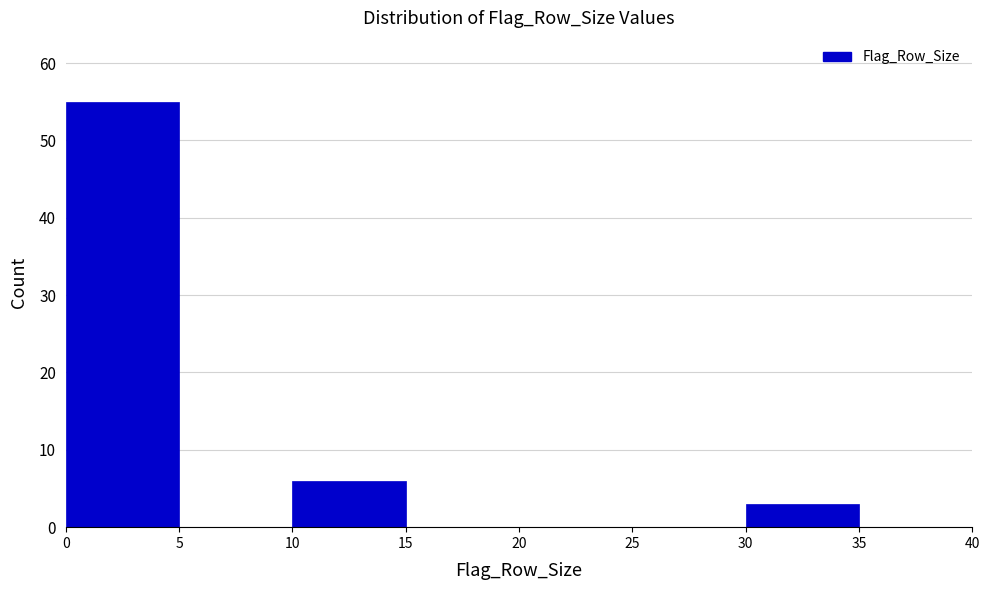

What is the height of the bar covering 0 to 5 on the x-axis? The values are not printed on the chart, so give them approximately, as read against the axis.

55